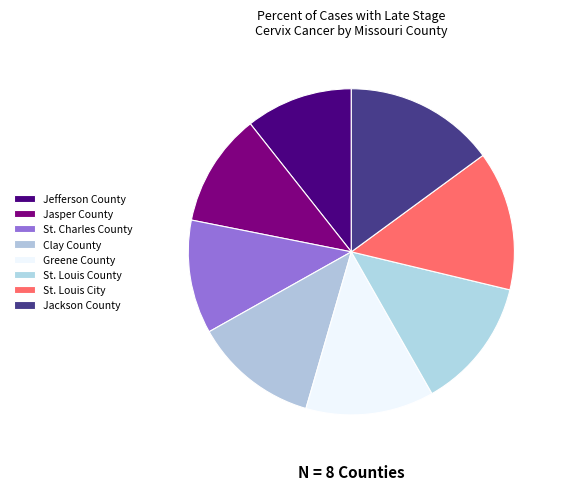

Which has a higher value, St. Louis City or Jefferson County?

St. Louis City